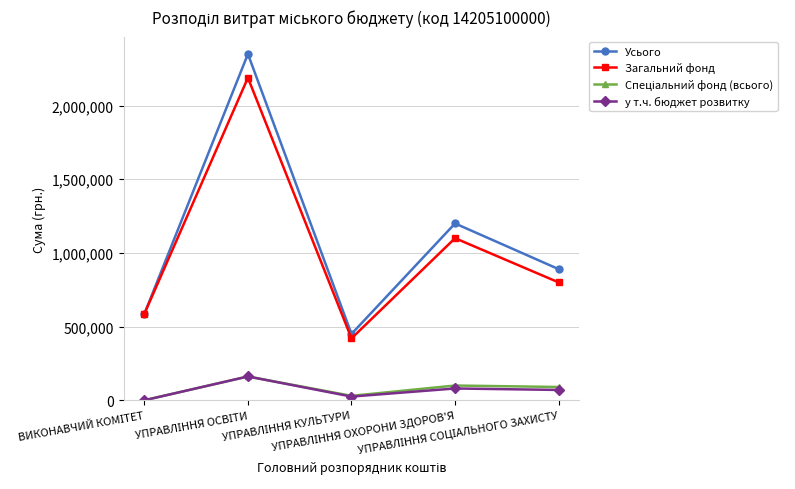

True or false: Усього and у т.ч. бюджет розвитку intersect in this chart.

False